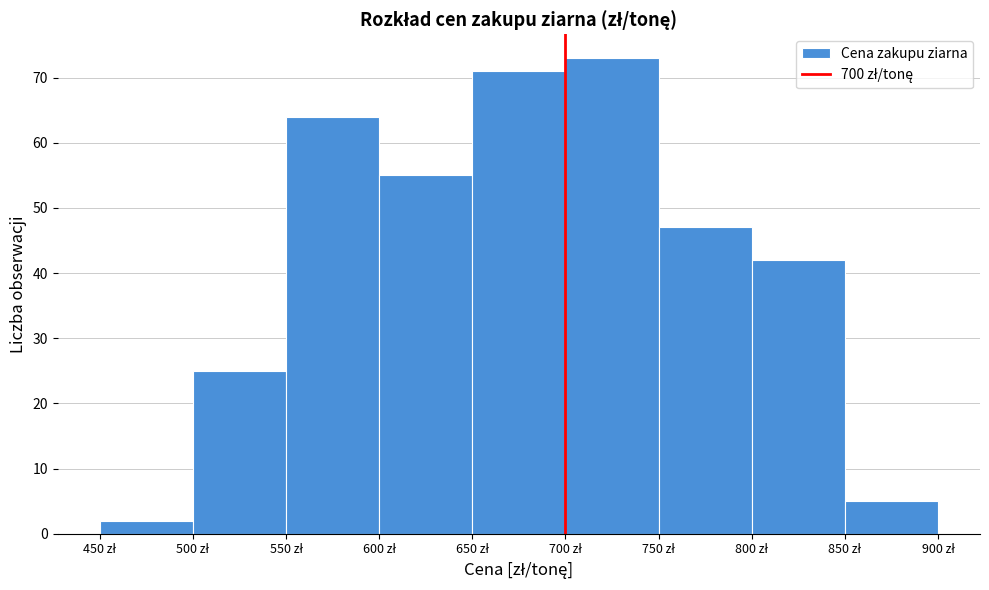

How tall is the bar that spans 600 to 650 on the x-axis? The values are not printed on the chart, so give them approximately, as read against the axis.

55